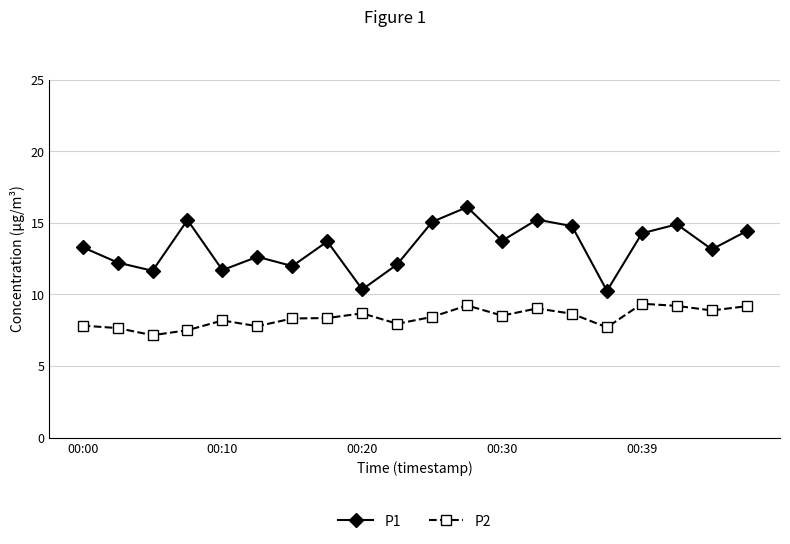

What is the greatest value displayed?

16.1